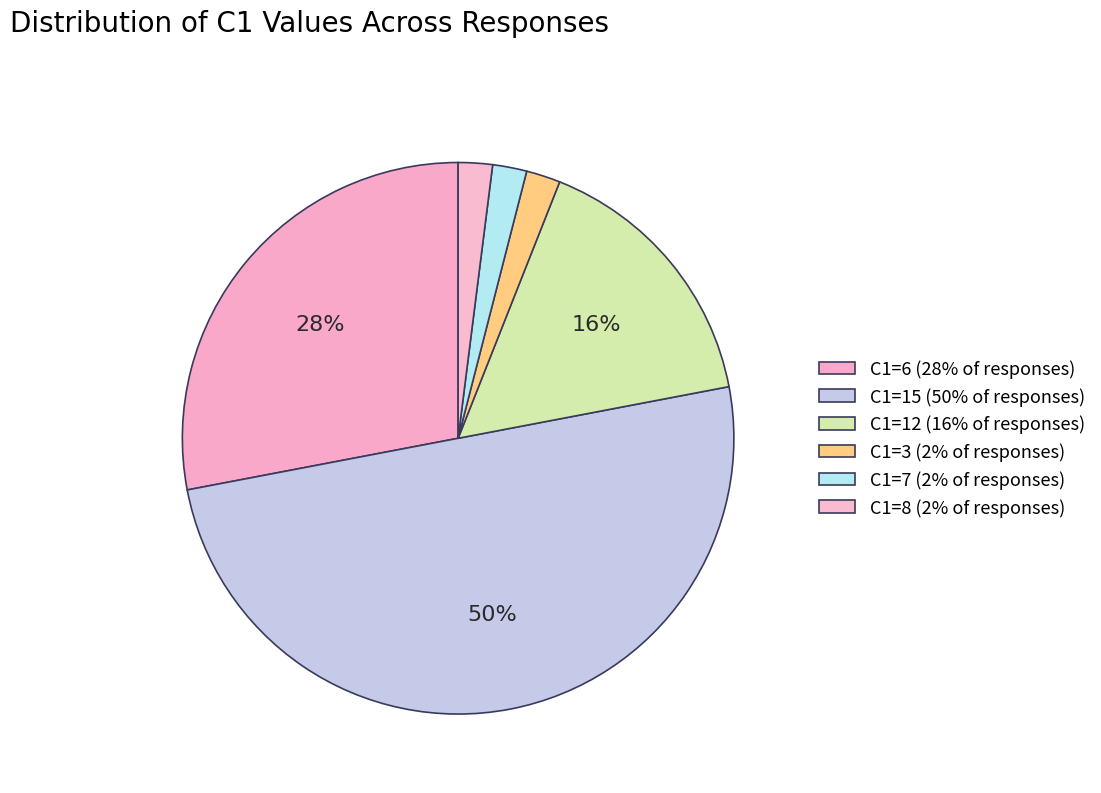

Count the number of slices in the pie.

6